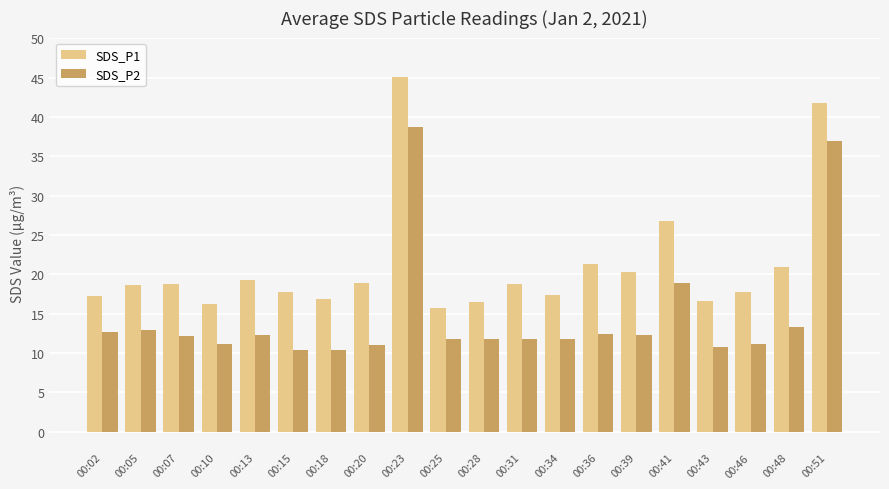

Which series has the largest total across all categories?

SDS_P1